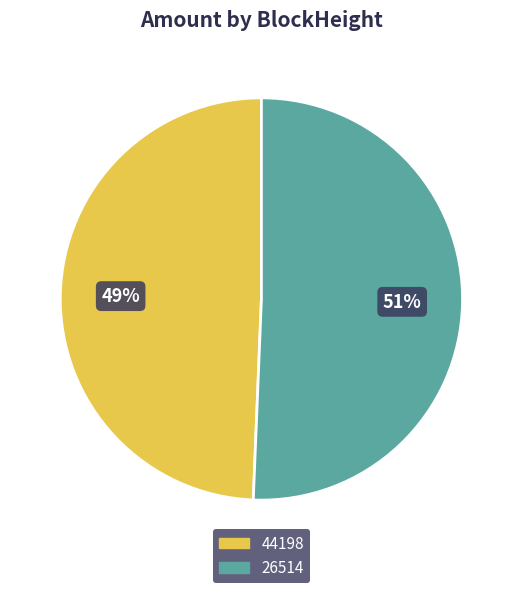

Which category has the biggest portion of the pie?

26514